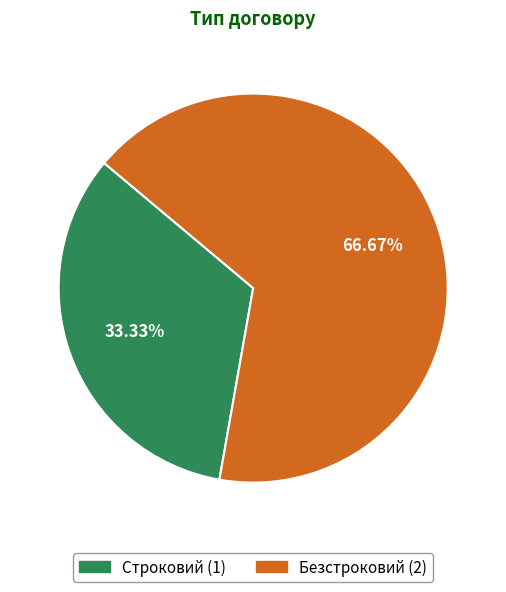

To the nearest percent, what is the difference between the Строковий and Безстроковий slice percentages?

33%